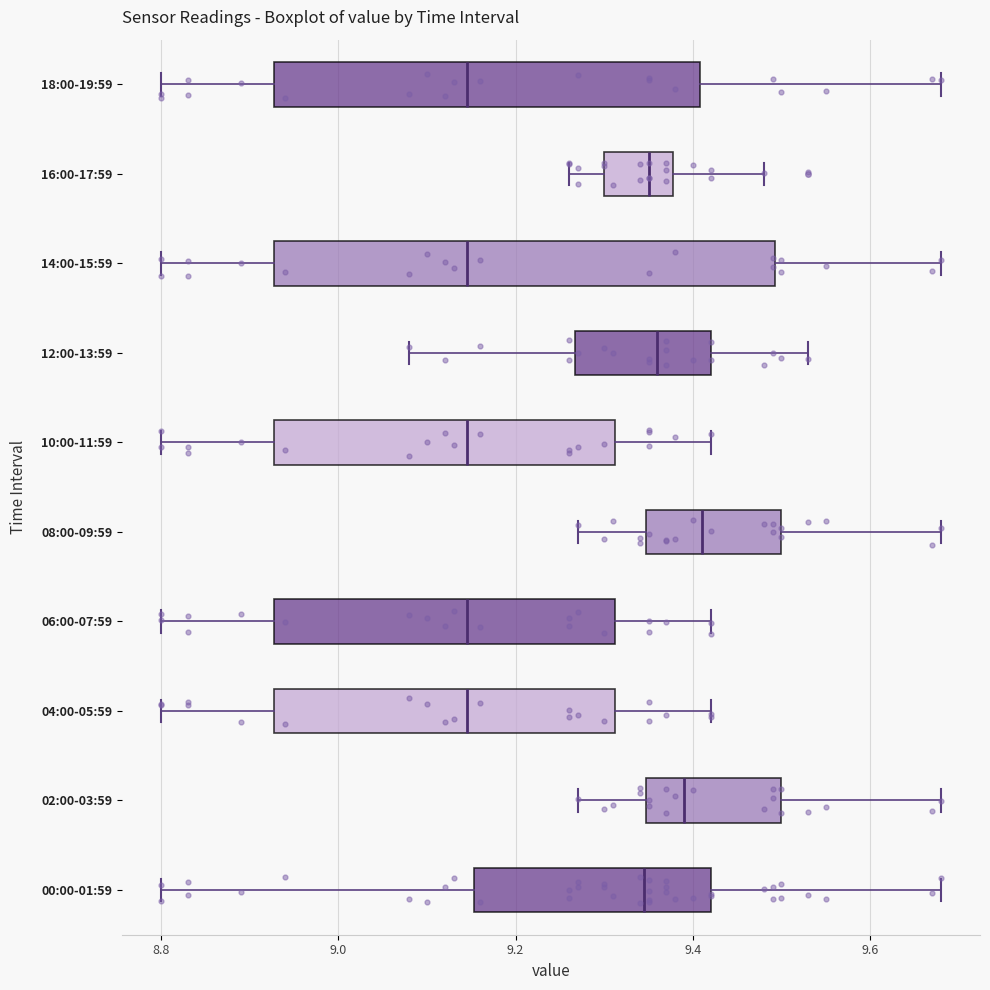

Reading bottom to top, transcribe this box plot: for each box, give where its median line is, the range the box spans, and where its two whiskers end, as read against the x-axis. The values are not printed on the chart, so give them approximately, as read against the axis.

00:00-01:59: median 9.34, box 9.16 to 9.42, whiskers 8.80 to 9.68
02:00-03:59: median 9.40, box 9.34 to 9.50, whiskers 9.28 to 9.68
04:00-05:59: median 9.14, box 8.92 to 9.32, whiskers 8.80 to 9.42
06:00-07:59: median 9.14, box 8.92 to 9.32, whiskers 8.80 to 9.42
08:00-09:59: median 9.42, box 9.34 to 9.50, whiskers 9.28 to 9.68
10:00-11:59: median 9.14, box 8.92 to 9.32, whiskers 8.80 to 9.42
12:00-13:59: median 9.36, box 9.26 to 9.42, whiskers 9.08 to 9.54
14:00-15:59: median 9.14, box 8.92 to 9.50, whiskers 8.80 to 9.68
16:00-17:59: median 9.36, box 9.30 to 9.38, whiskers 9.26 to 9.48
18:00-19:59: median 9.14, box 8.92 to 9.40, whiskers 8.80 to 9.68